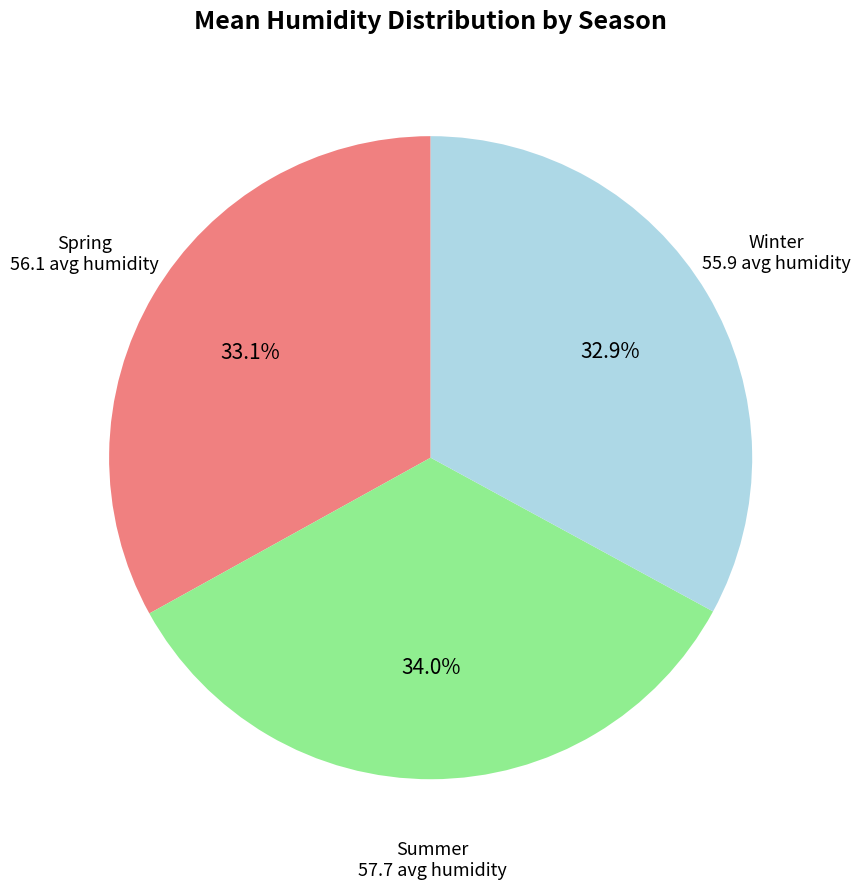

Is there any slice that represents more than half of the pie?

No